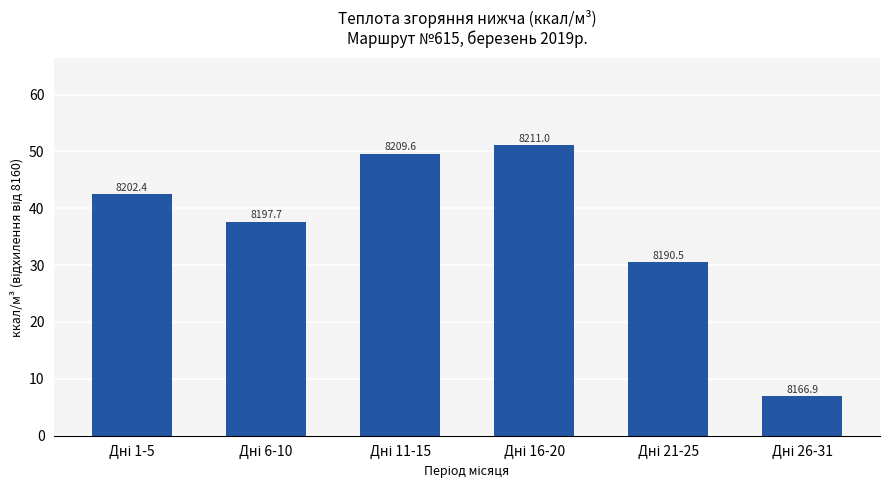

Are the bars horizontal?

No